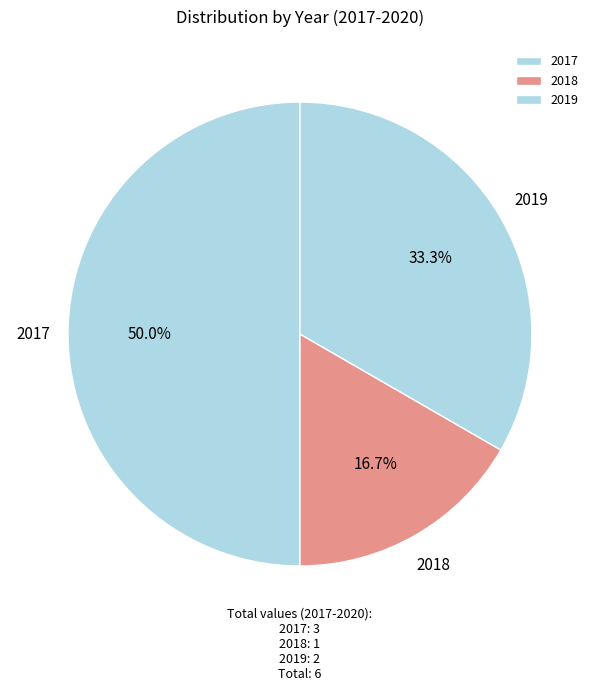

What is the ratio of the value at 2017 to the value at 2018?

3.0